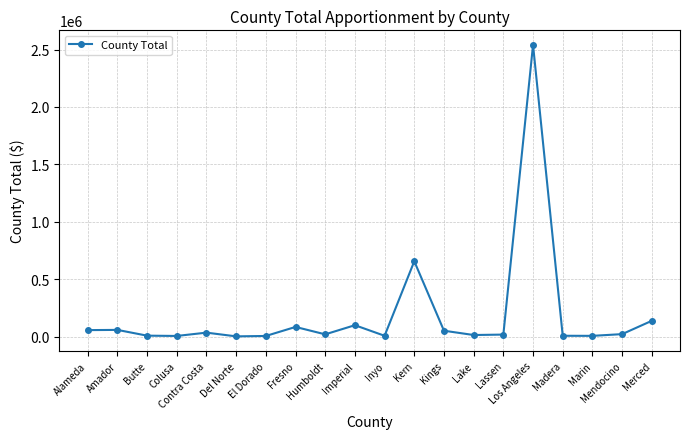

What is the greatest value displayed?

2540020